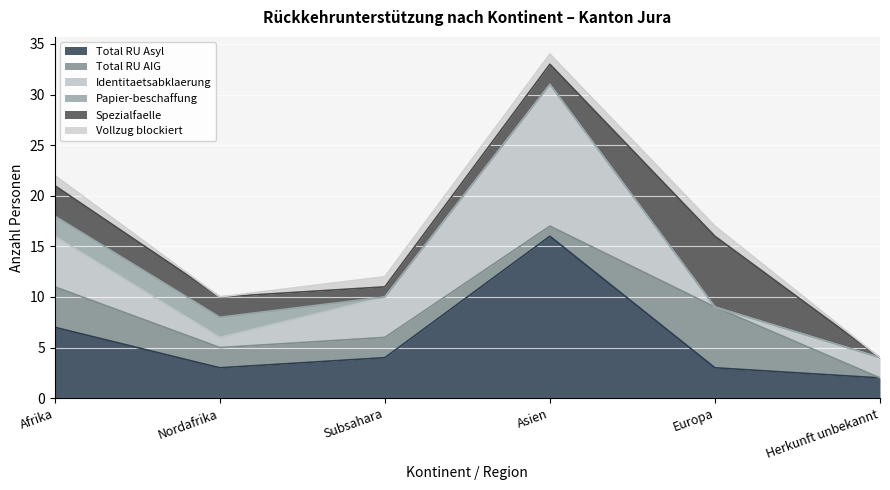

Reading left to right, extract all data points from this chart.

Total RU Asyl: Afrika=7	Nordafrika=3	Subsahara=4	Asien=16	Europa=3	Herkunft unbekannt=2
Total RU AIG: Afrika=4	Nordafrika=2	Subsahara=2	Asien=1	Europa=6	Herkunft unbekannt=0
Identitaetsabklaerung: Afrika=5	Nordafrika=1	Subsahara=4	Asien=14	Europa=0	Herkunft unbekannt=2
Papier-beschaffung: Afrika=2	Nordafrika=2	Subsahara=0	Asien=0	Europa=0	Herkunft unbekannt=0
Spezialfaelle: Afrika=3	Nordafrika=2	Subsahara=1	Asien=2	Europa=7	Herkunft unbekannt=0
Vollzug blockiert: Afrika=1	Nordafrika=0	Subsahara=1	Asien=1	Europa=1	Herkunft unbekannt=0